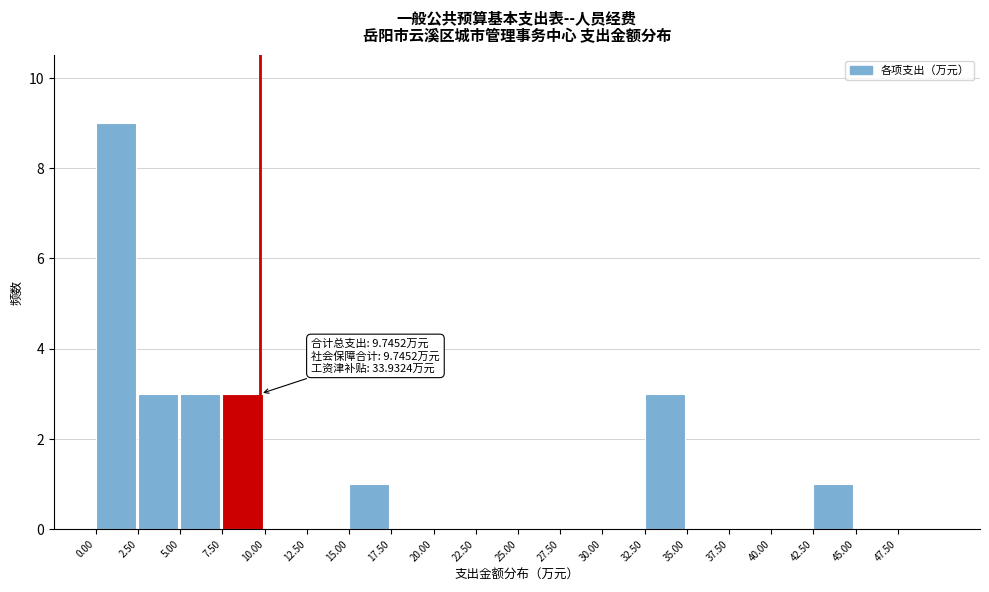

Over which range of the x-axis is the bar tallest?

0.0 to 2.5